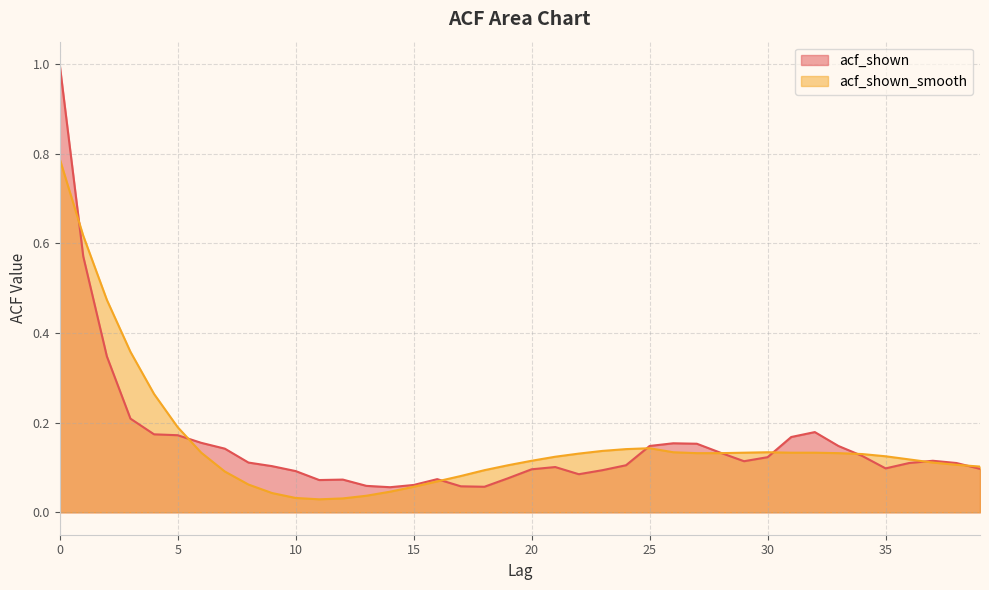

Reading right to left, what are all the values shown in this chart?

acf_shown: 39=0.1	38=0.1	37=0.1	36=0.1	35=0.1	34=0.1	33=0.1	32=0.2	31=0.2	30=0.1	29=0.1	28=0.1	27=0.2	26=0.2	25=0.1	24=0.1	23=0.1	22=0.1	21=0.1	20=0.1	19=0.1	18=0.1	17=0.1	16=0.1	15=0.1	14=0.1	13=0.1	12=0.1	11=0.1	10=0.1	9=0.1	8=0.1	7=0.1	6=0.2	5=0.2	4=0.2	3=0.2	2=0.3	1=0.6	0=1.0
acf_shown_smooth: 39=0.1	38=0.1	37=0.1	36=0.1	35=0.1	34=0.1	33=0.1	32=0.1	31=0.1	30=0.1	29=0.1	28=0.1	27=0.1	26=0.1	25=0.1	24=0.1	23=0.1	22=0.1	21=0.1	20=0.1	19=0.1	18=0.1	17=0.1	16=0.1	15=0.1	14=0.0	13=0.0	12=0.0	11=0.0	10=0.0	9=0.0	8=0.1	7=0.1	6=0.1	5=0.2	4=0.3	3=0.4	2=0.5	1=0.6	0=0.8